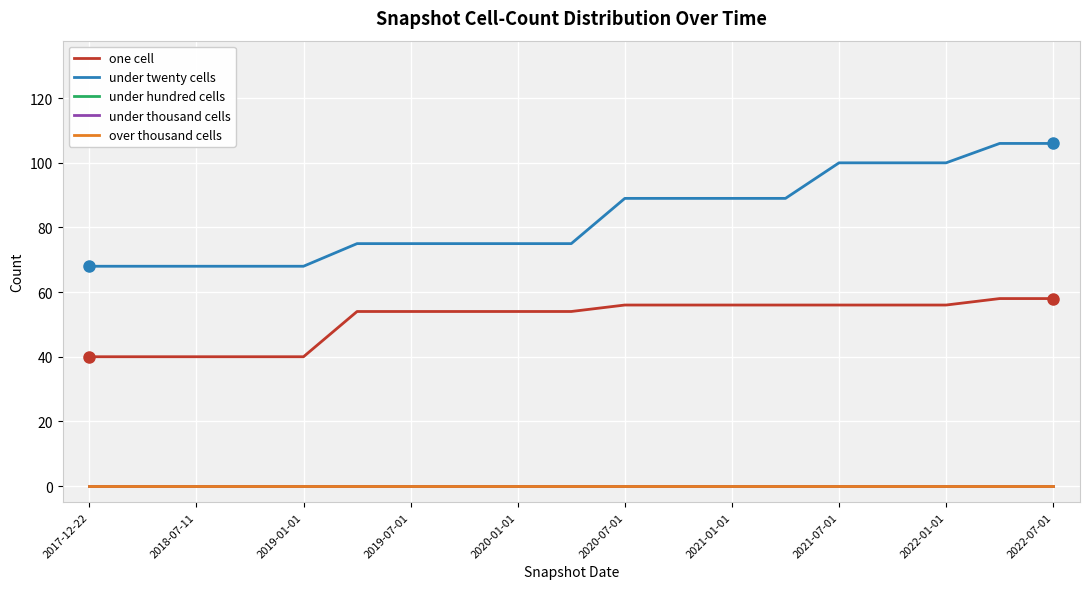

Does the chart display data point markers on the line(s)?

No